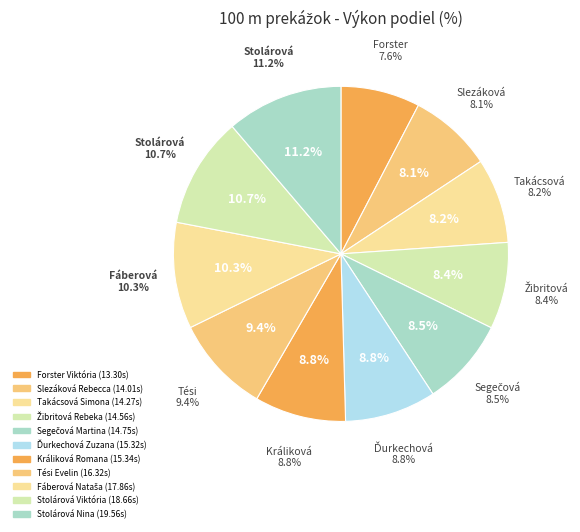

To the nearest percent, what is the average slice percentage?

9%